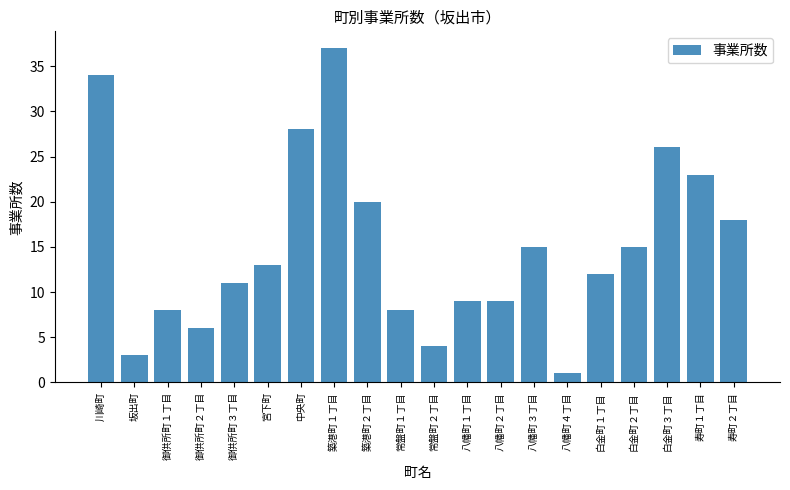

Does the chart contain stacked bars?

No